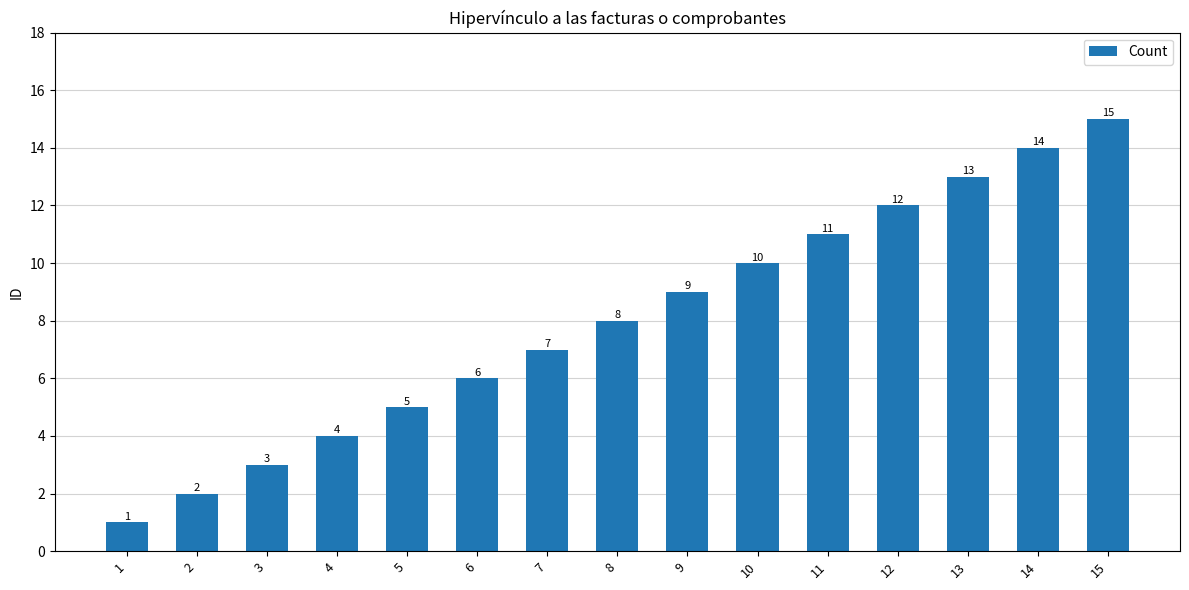

At which label is the value closest to 8?

8